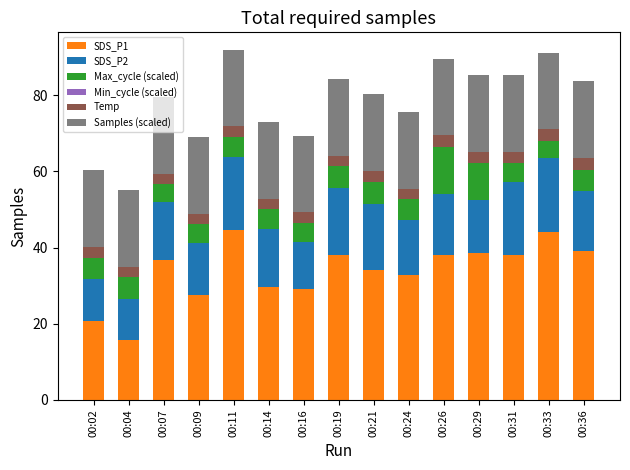

Are the bars grouped side by side (vs. stacked)?

No